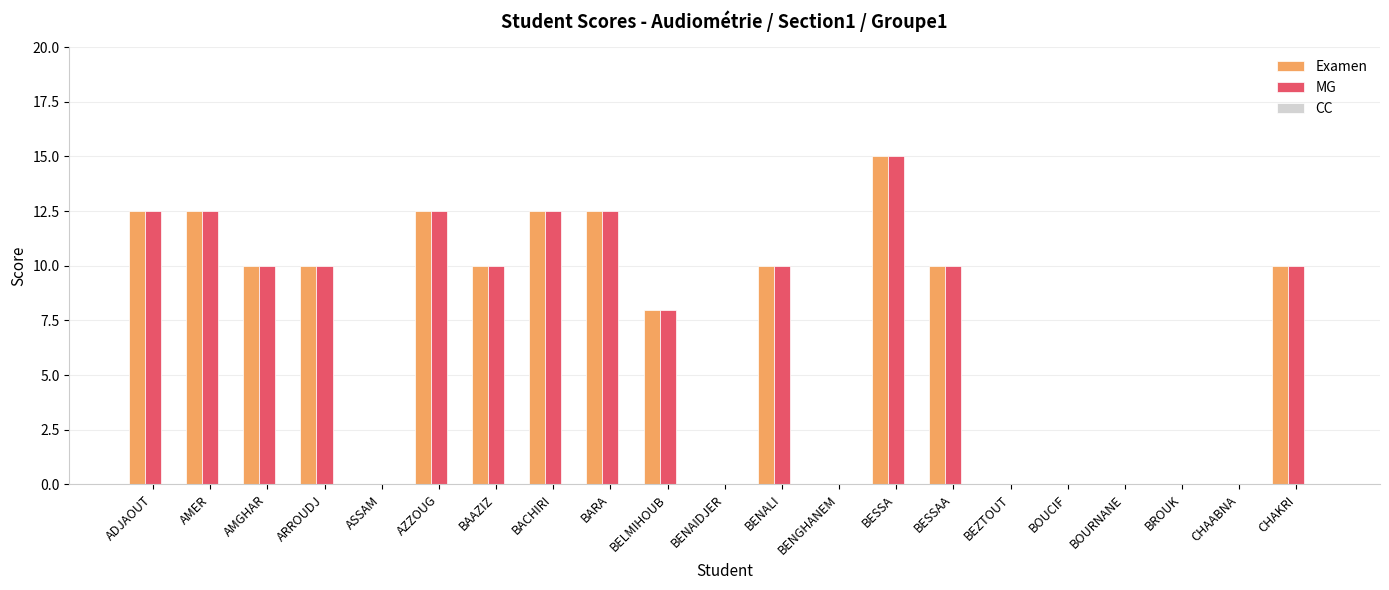

At which category is the sum across all series the highest?

BESSA